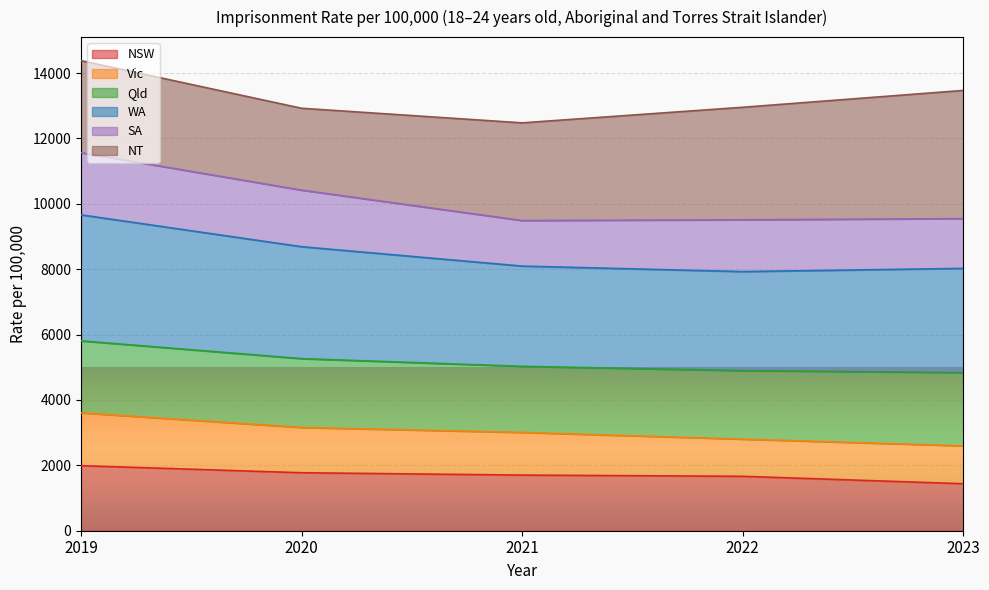

At which label does WA reach its minimum?

2021